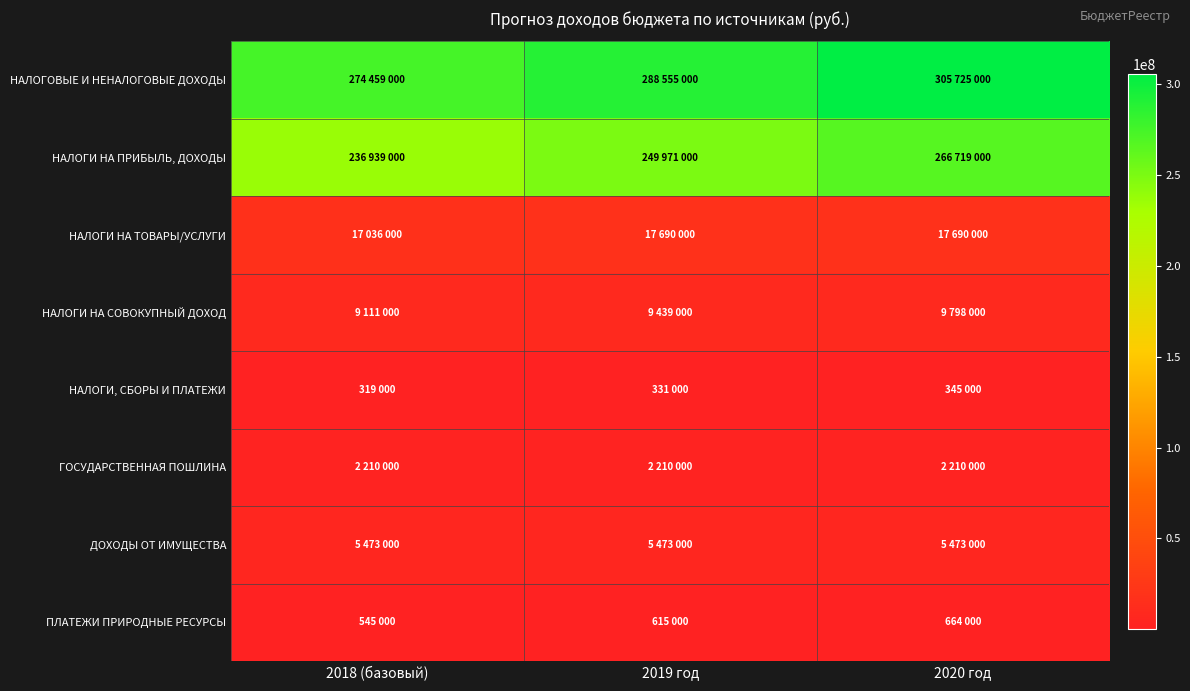

Reading left to right, list all the values displayed in this chart.

НАЛОГОВЫЕ И НЕНАЛОГОВЫЕ ДОХОДЫ: 2018 (базовый)=274459000	2019 год=288555000	2020 год=305725000
НАЛОГИ НА ПРИБЫЛЬ, ДОХОДЫ: 2018 (базовый)=236939000	2019 год=249971000	2020 год=266719000
НАЛОГИ НА ТОВАРЫ/УСЛУГИ: 2018 (базовый)=17036000	2019 год=17690000	2020 год=17690000
НАЛОГИ НА СОВОКУПНЫЙ ДОХОД: 2018 (базовый)=9111000	2019 год=9439000	2020 год=9798000
НАЛОГИ, СБОРЫ И ПЛАТЕЖИ: 2018 (базовый)=319000	2019 год=331000	2020 год=345000
ГОСУДАРСТВЕННАЯ ПОШЛИНА: 2018 (базовый)=2210000	2019 год=2210000	2020 год=2210000
ДОХОДЫ ОТ ИМУЩЕСТВА: 2018 (базовый)=5473000	2019 год=5473000	2020 год=5473000
ПЛАТЕЖИ ПРИРОДНЫЕ РЕСУРСЫ: 2018 (базовый)=545000	2019 год=615000	2020 год=664000